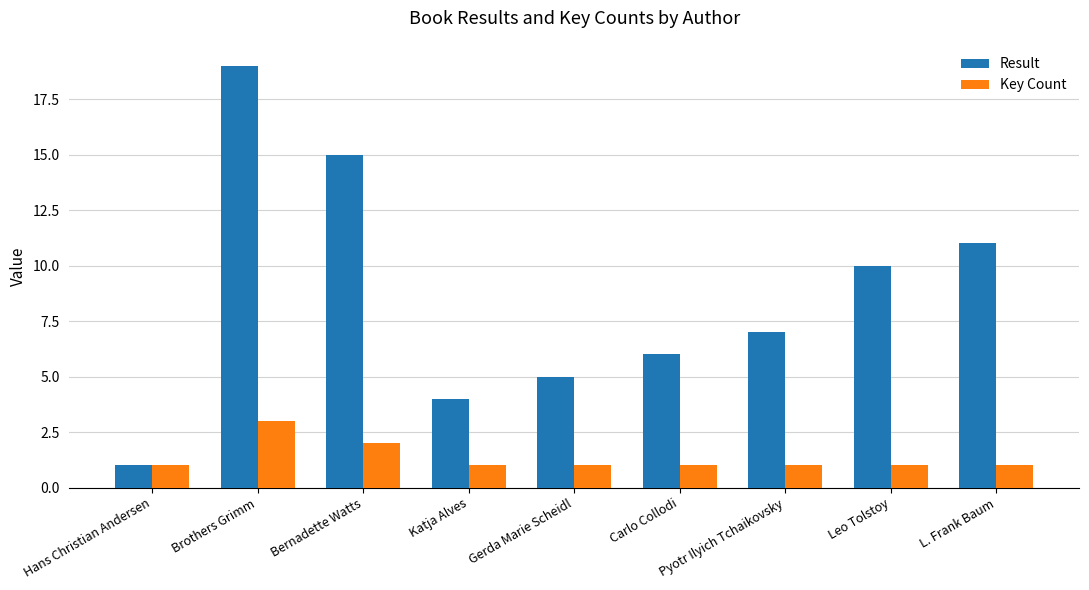

Reading right to left, transcribe all the data shown in this chart.

Result: 11	10	7	6	5	4	15	19	1
Key Count: 1	1	1	1	1	1	2	3	1